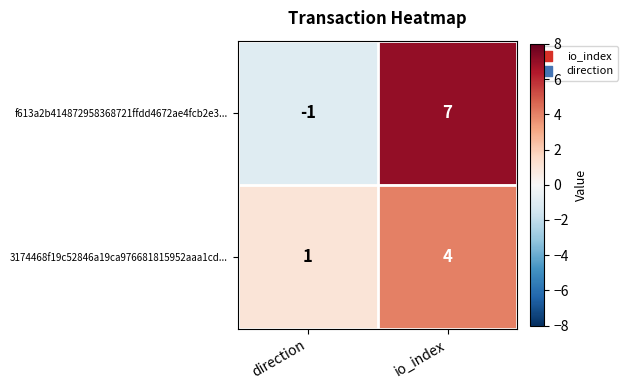

Which series changed the most between direction and io_index?

f613a2b414872958368721ffdd4672ae4fcb2e3...